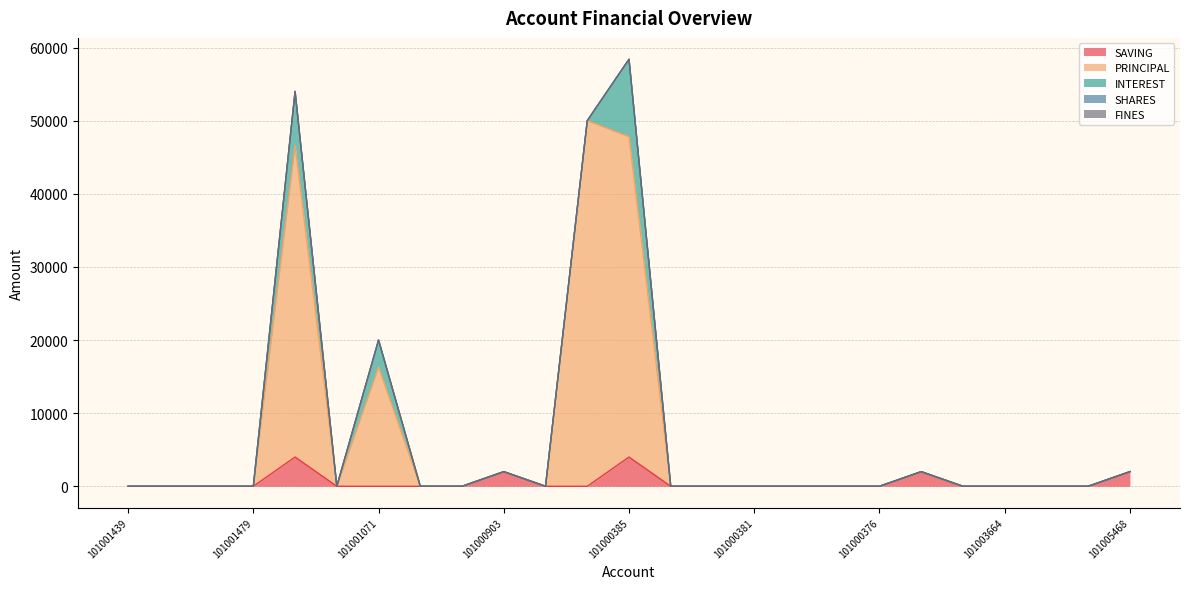

The SAVING series shows 3280 at 101000375. True or false?

False